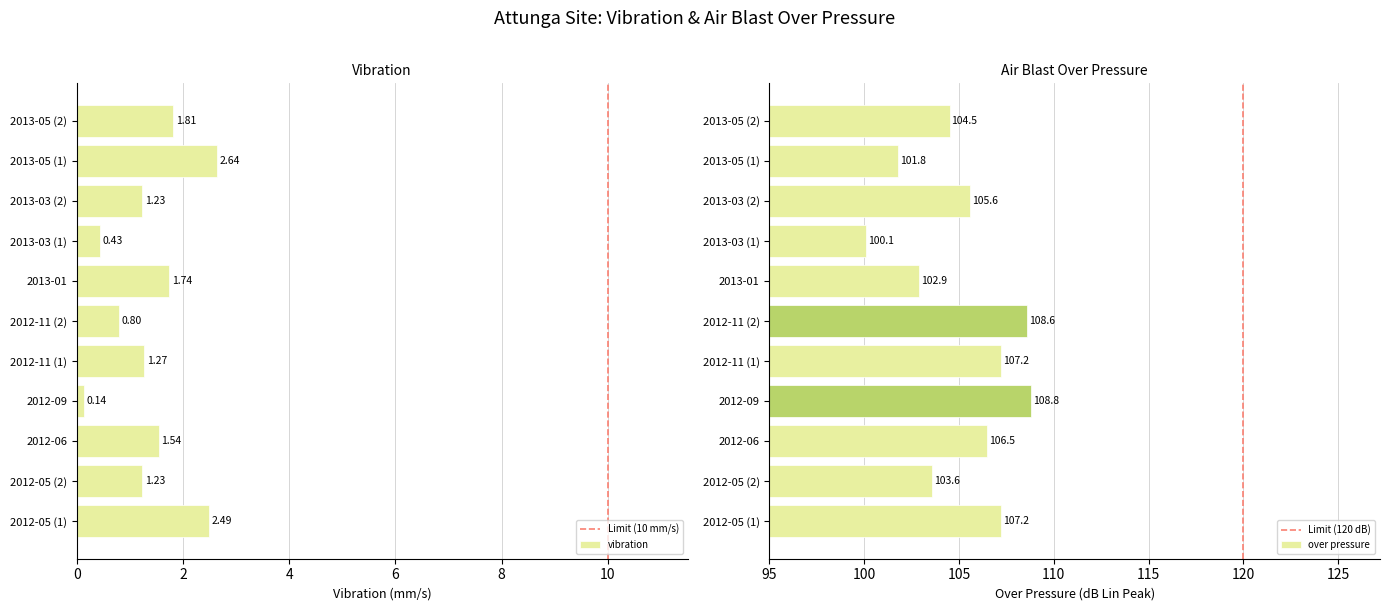

What is the label of the 4th bar from the right?

2013-03 (1)